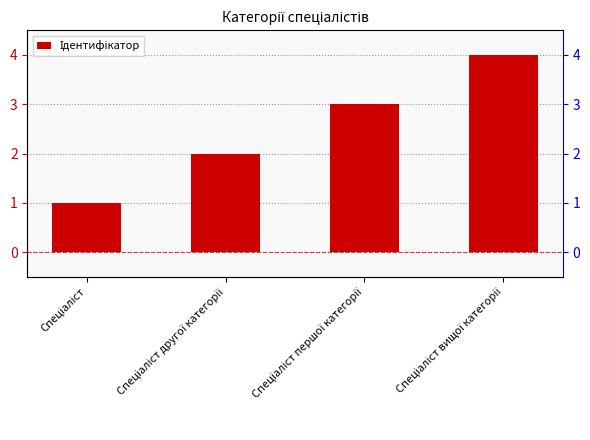

What value does the data have at Спеціаліст другої категорії?

2